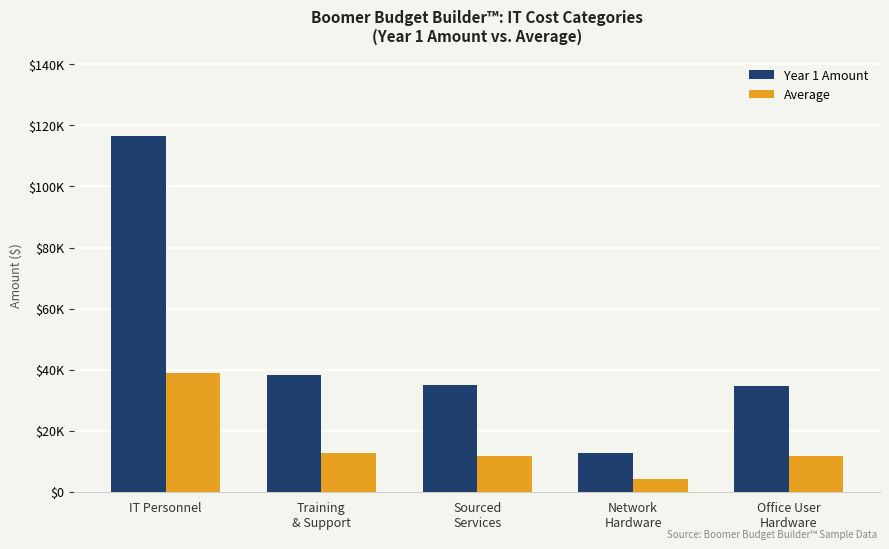

Does the chart contain stacked bars?

No